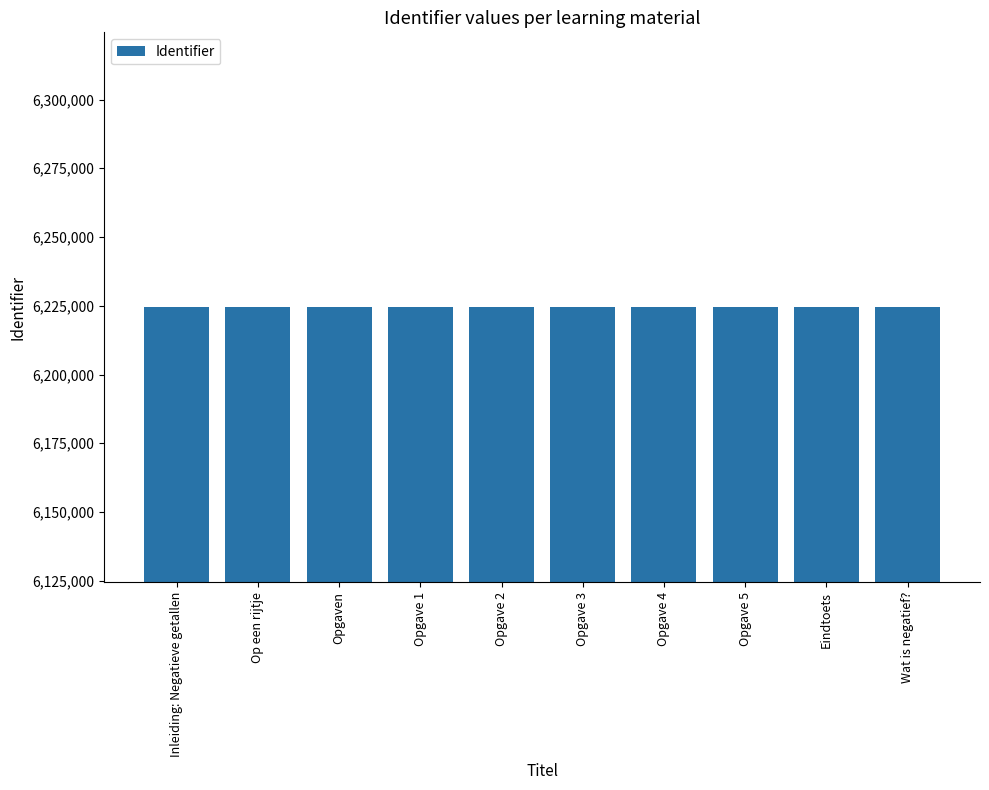

Count the number of data series in this chart.

1